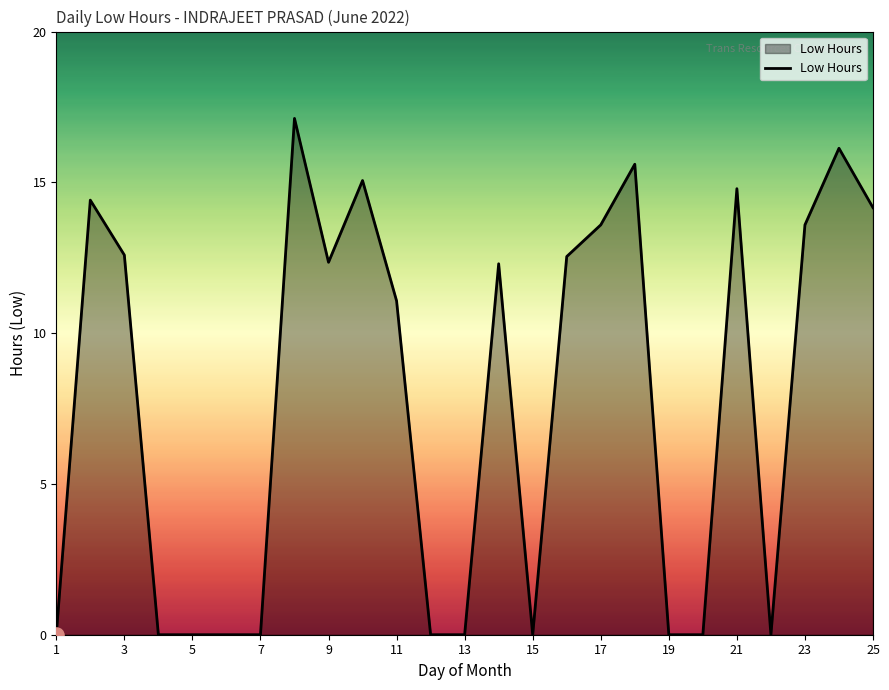

What is the difference between the maximum and minimum values?

17.1